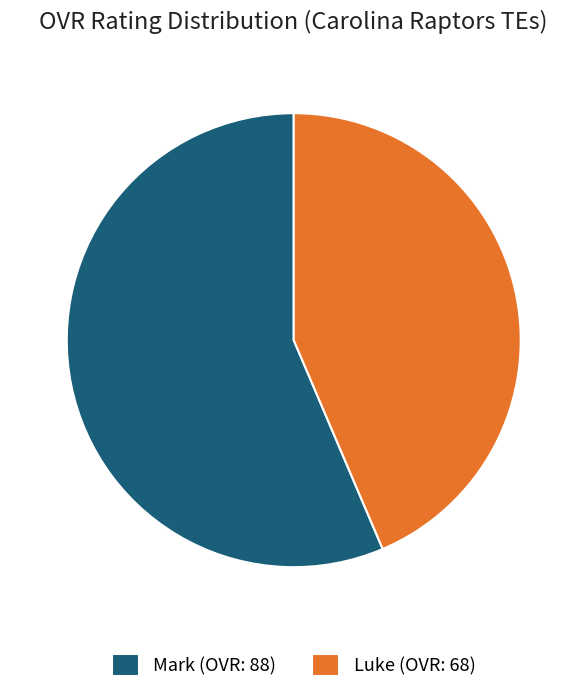

Does Mark represent more than half of the total?

Yes